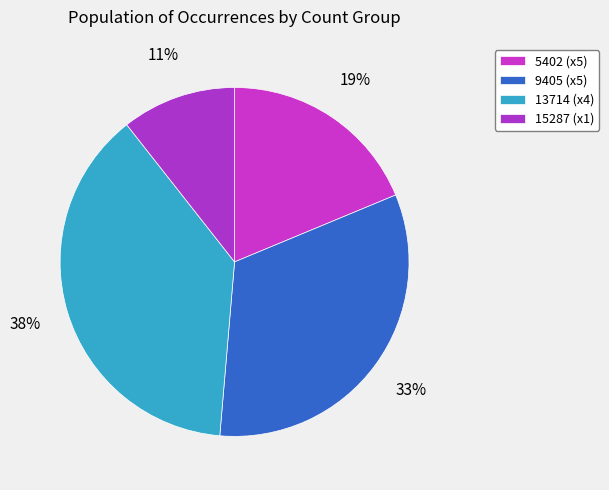

Which category has the smallest portion of the pie?

15287 (x1)